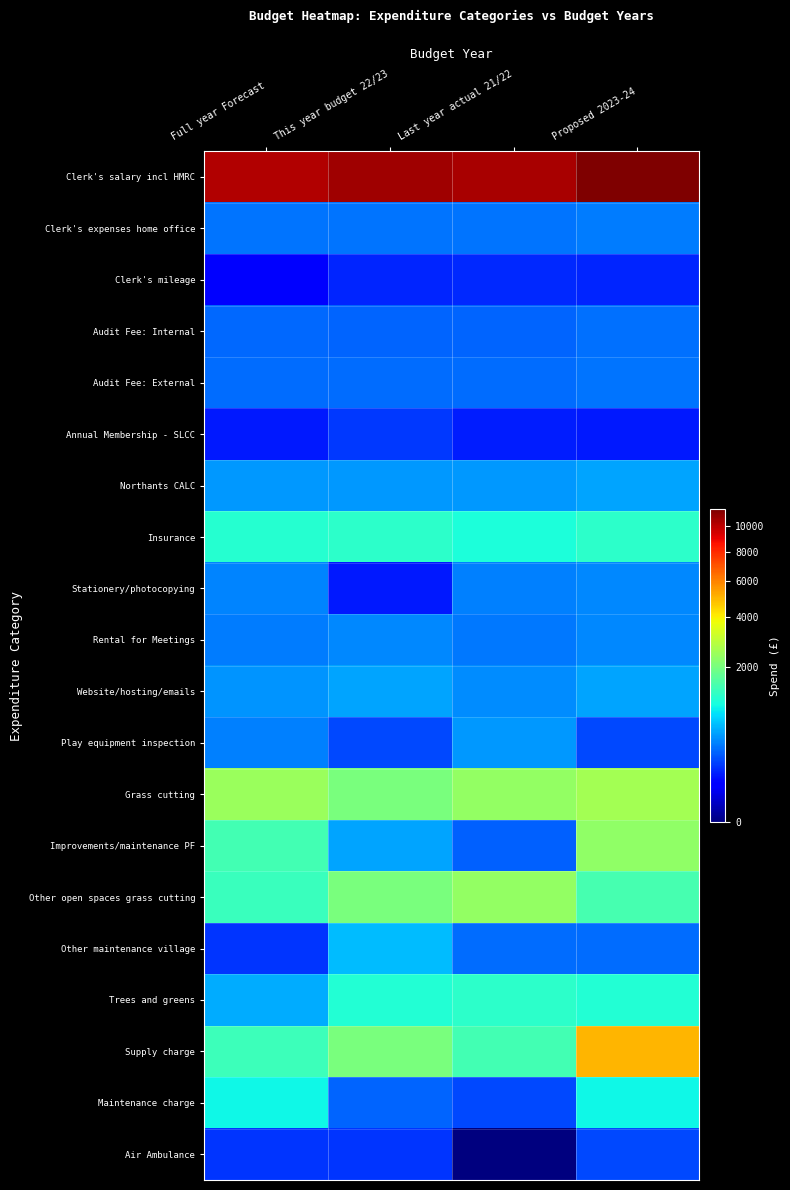

At which category does the chart reach its peak across all series?

Proposed 2023-24